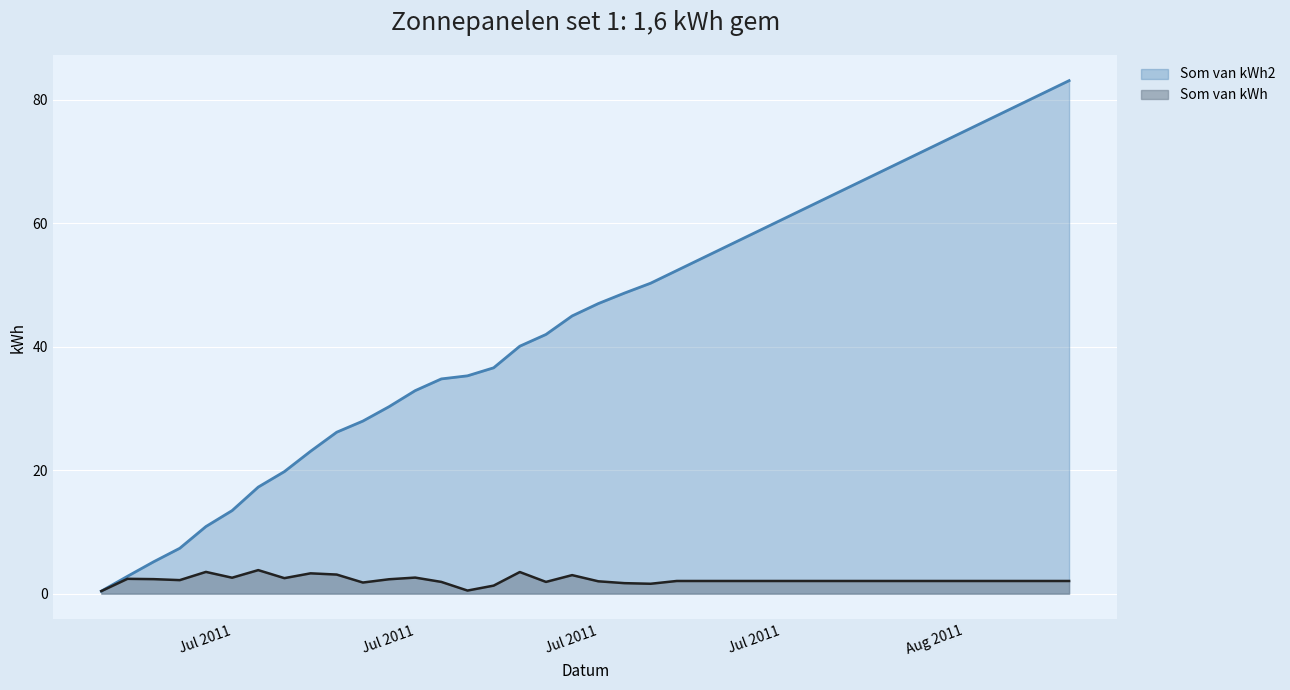

Read the Som van kWh2 value at 2011-07-22.

54.4